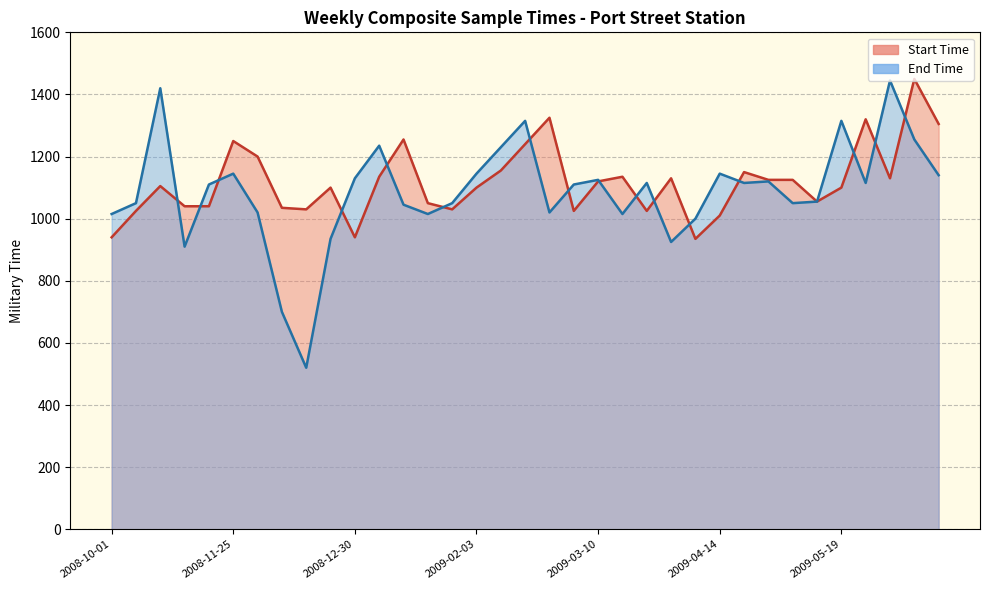

Reading right to left, transcribe all the data shown in this chart.

Start Time: 1305	1450	1130	1320	1100	1055	1125	1125	1150	1010	935	1130	1025	1135	1120	1025	1325	1240	1155	1100	1030	1050	1255	1135	940	1100	1030	1035	1200	1250	1040	1040	1105	1025	940
End Time: 1140	1255	1445	1115	1315	1055	1050	1120	1115	1145	1000	925	1115	1015	1125	1110	1020	1315	1230	1145	1050	1015	1045	1235	1130	935	520	700	1020	1145	1110	910	1420	1050	1015